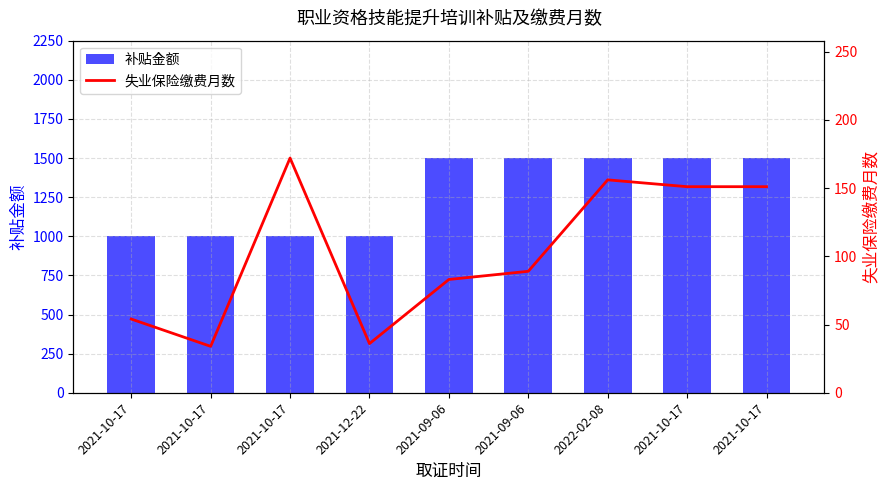

Which category has the highest value across all series?

2021-09-06